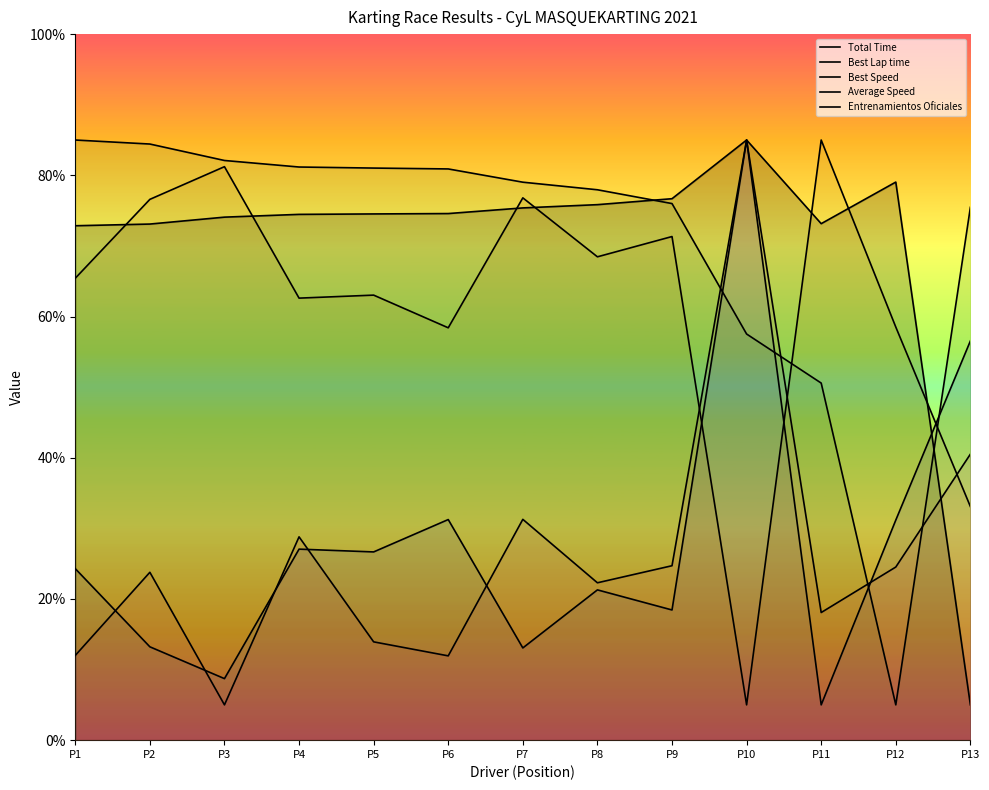

What is the minimum value shown in the chart?

5.0